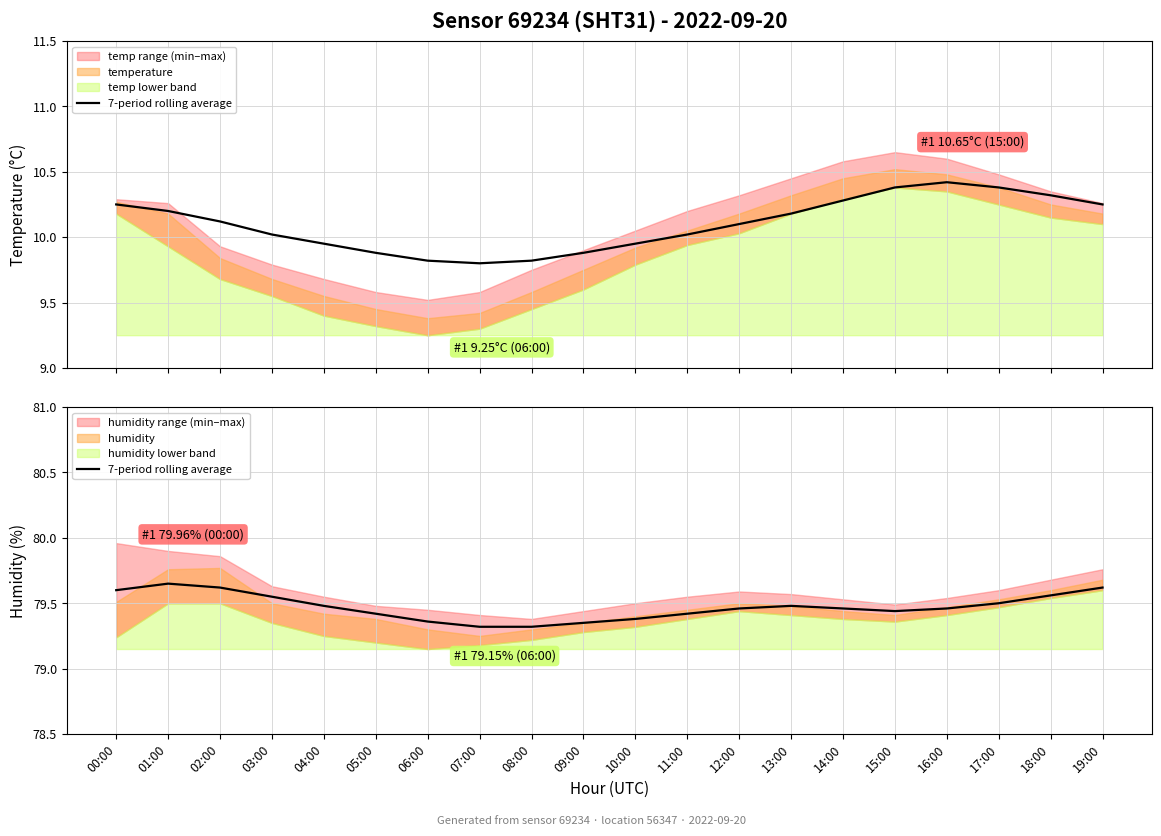

How many lines are shown in the chart?

1